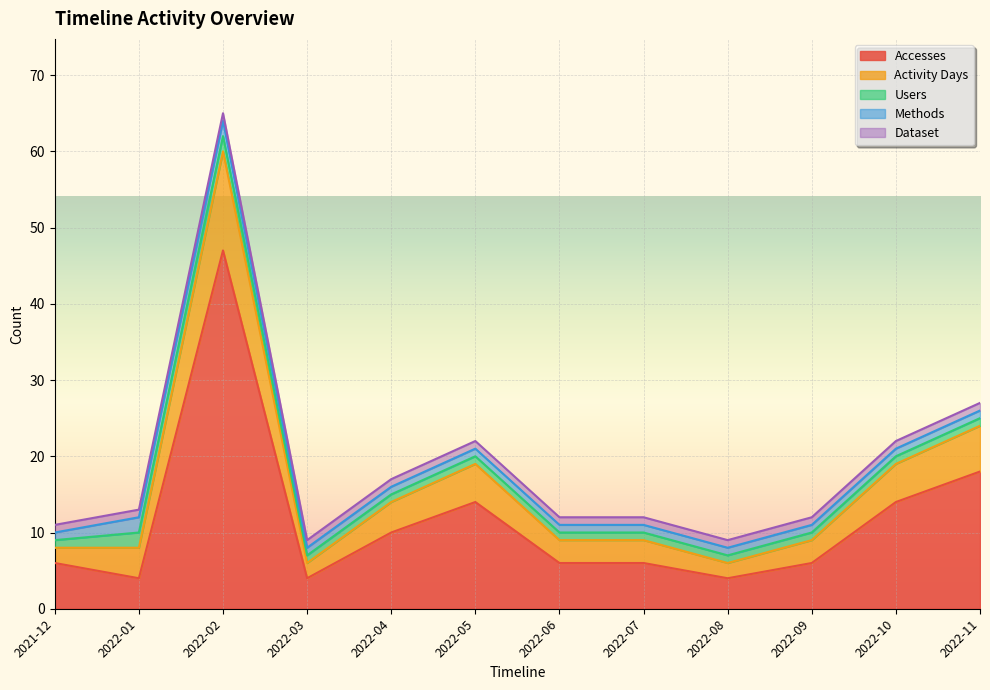

True or false: Accesses has more than 0 interior local peaks.

True